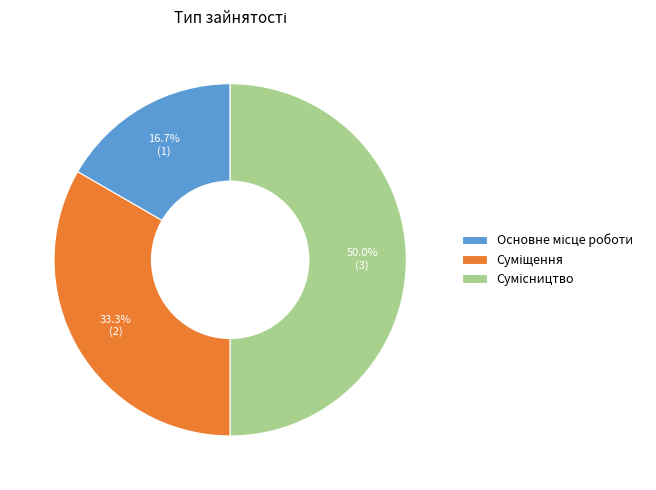

Count the number of slices in the pie.

3